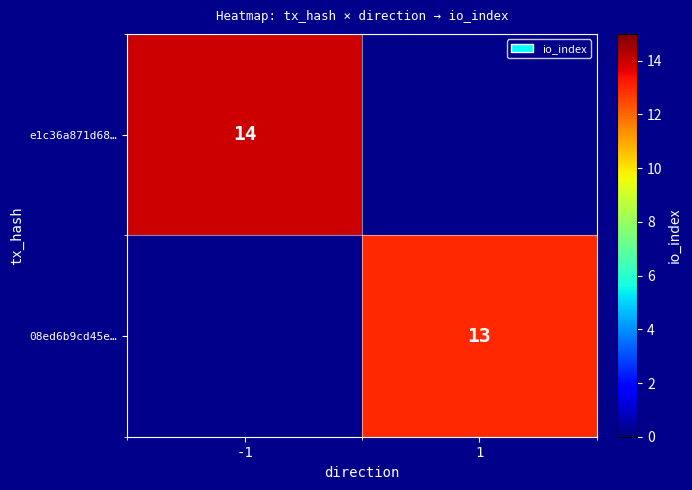

At which category does the chart reach its minimum across all series?

1